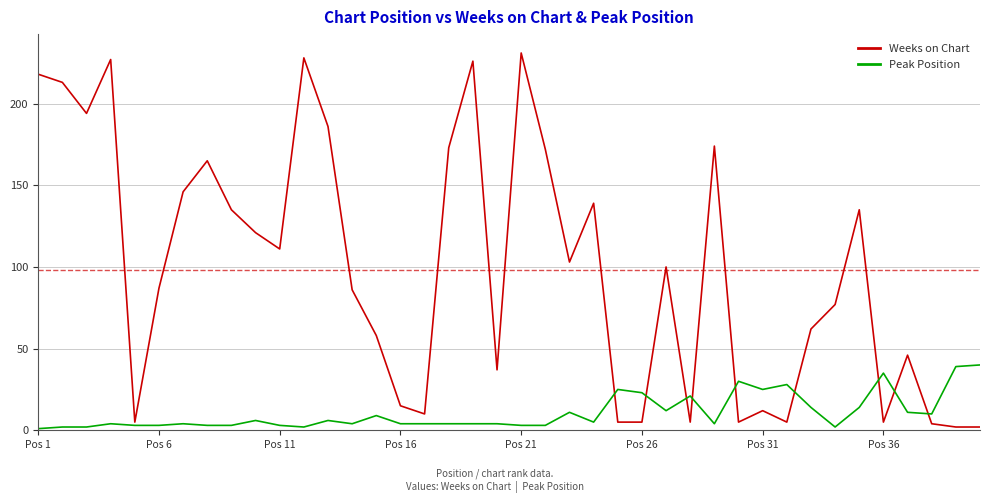

What is the difference between the maximum and minimum values in the Weeks on Chart series?

229